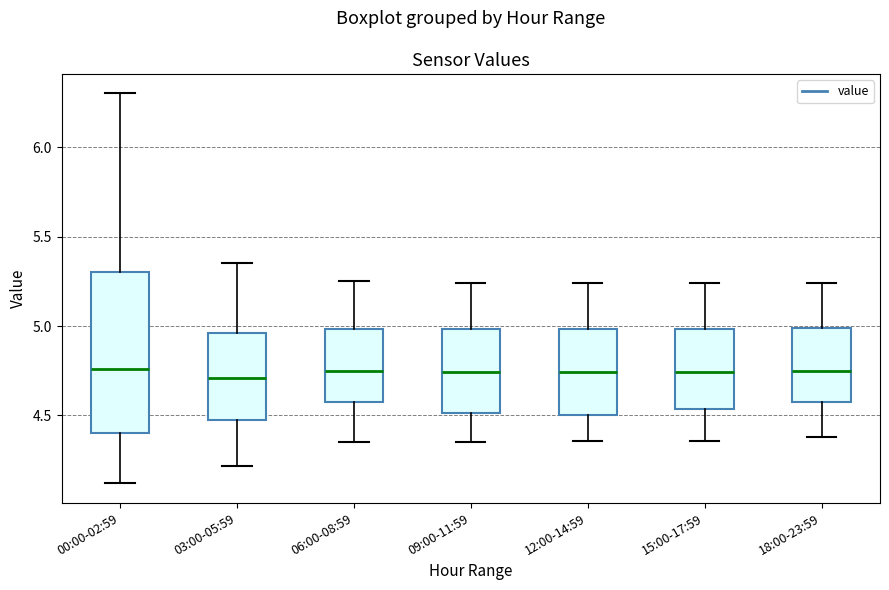

Where does the upper whisker of the box for 06:00-08:59 end on the y-axis? The values are not printed on the chart, so give them approximately, as read against the axis.

5.25